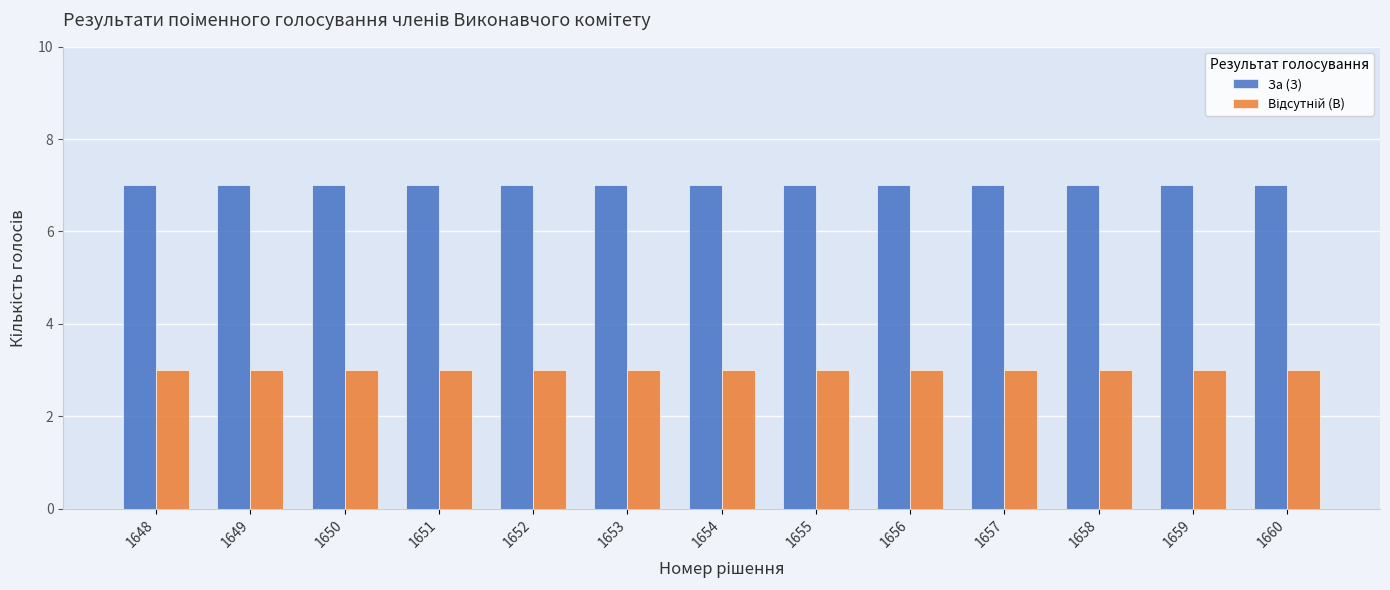

What is the greatest value displayed?

7